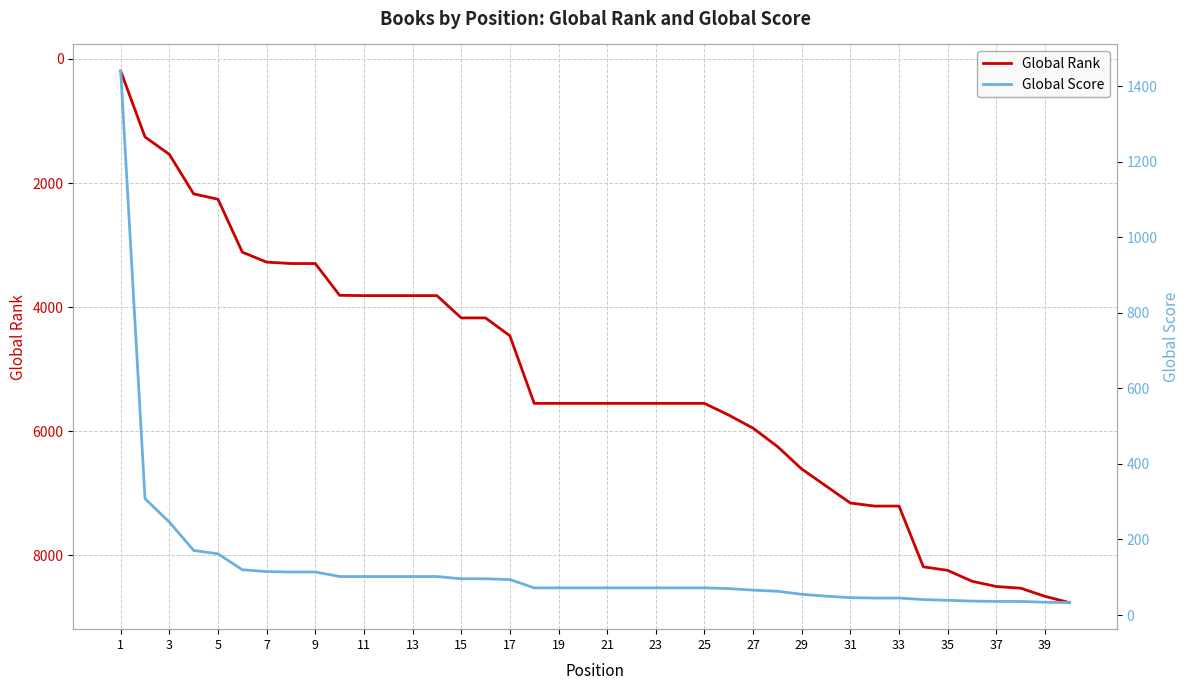

True or false: Global Rank has more than 1 points higher than both neighbors.

False